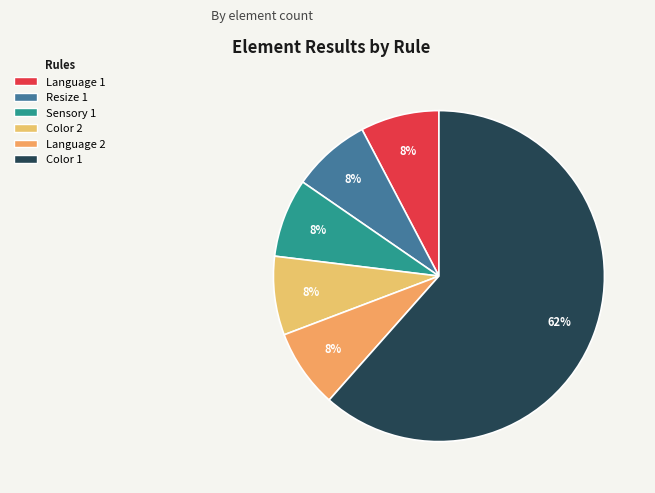

Is there any slice that represents more than half of the pie?

Yes